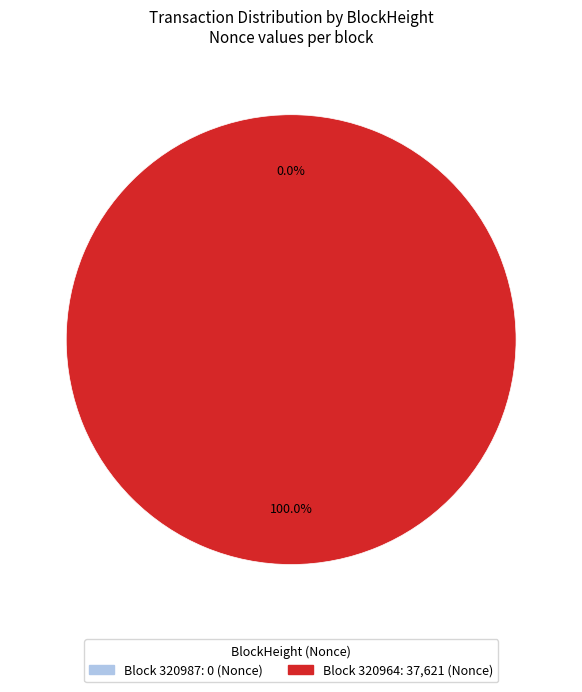

Rank the categories by value from lowest to highest.

320987, 320964